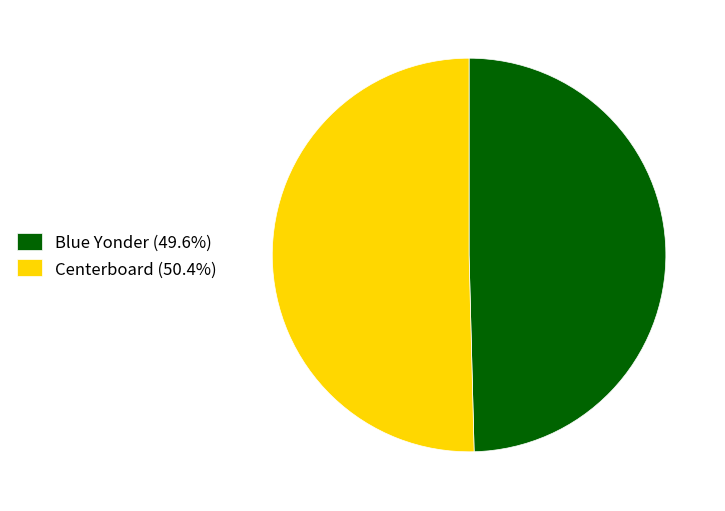

Count the number of slices in the pie.

2